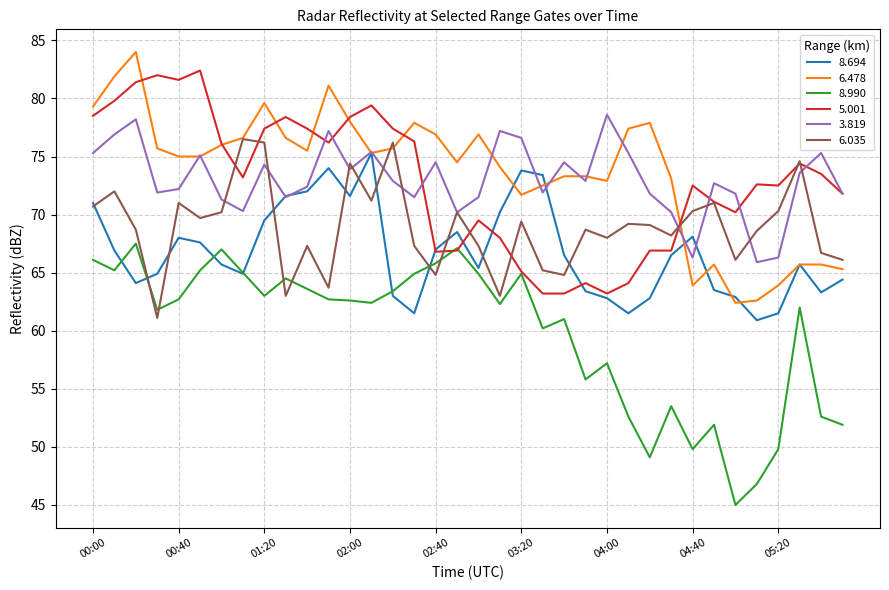

True or false: 6.478 and 8.990 intersect in this chart.

False